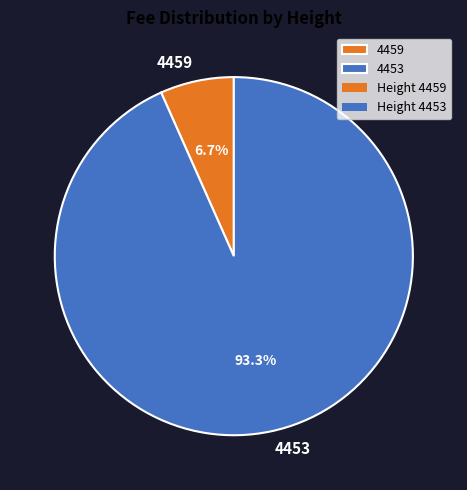

How many segments does this pie chart have?

2